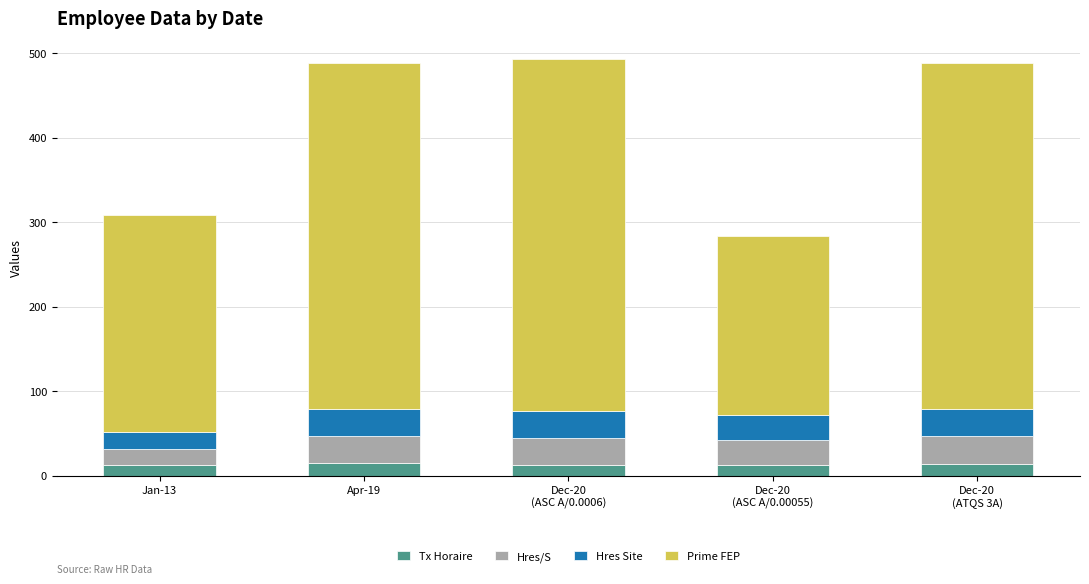

What is the minimum value for Tx Horaire?

12.2